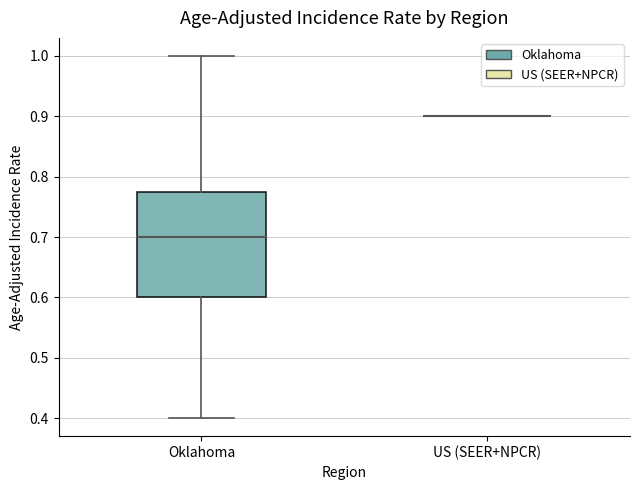

Reading left to right, transcribe this box plot: for each box, give where its median line is, the range the box spans, and where its two whiskers end, as read against the y-axis. The values are not printed on the chart, so give them approximately, as read against the axis.

Oklahoma: median 0.70, box 0.60 to 0.78, whiskers 0.40 to 1.00
US (SEER+NPCR): box collapsed to a line at 0.90, whiskers 0.90 to 0.90